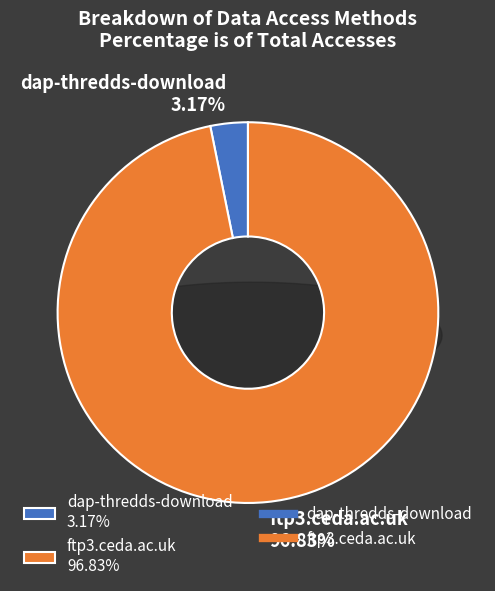

Is there a majority slice in this chart?

Yes